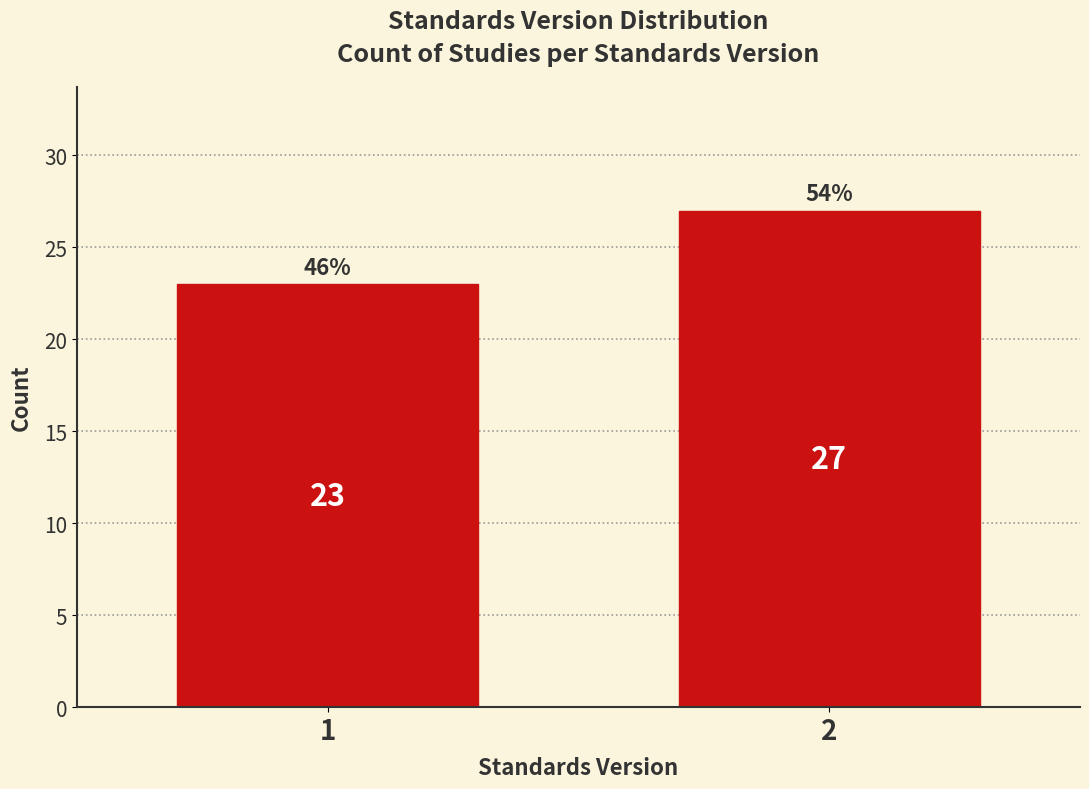

Reading left to right, list all the values displayed in this chart.

1=23	2=27